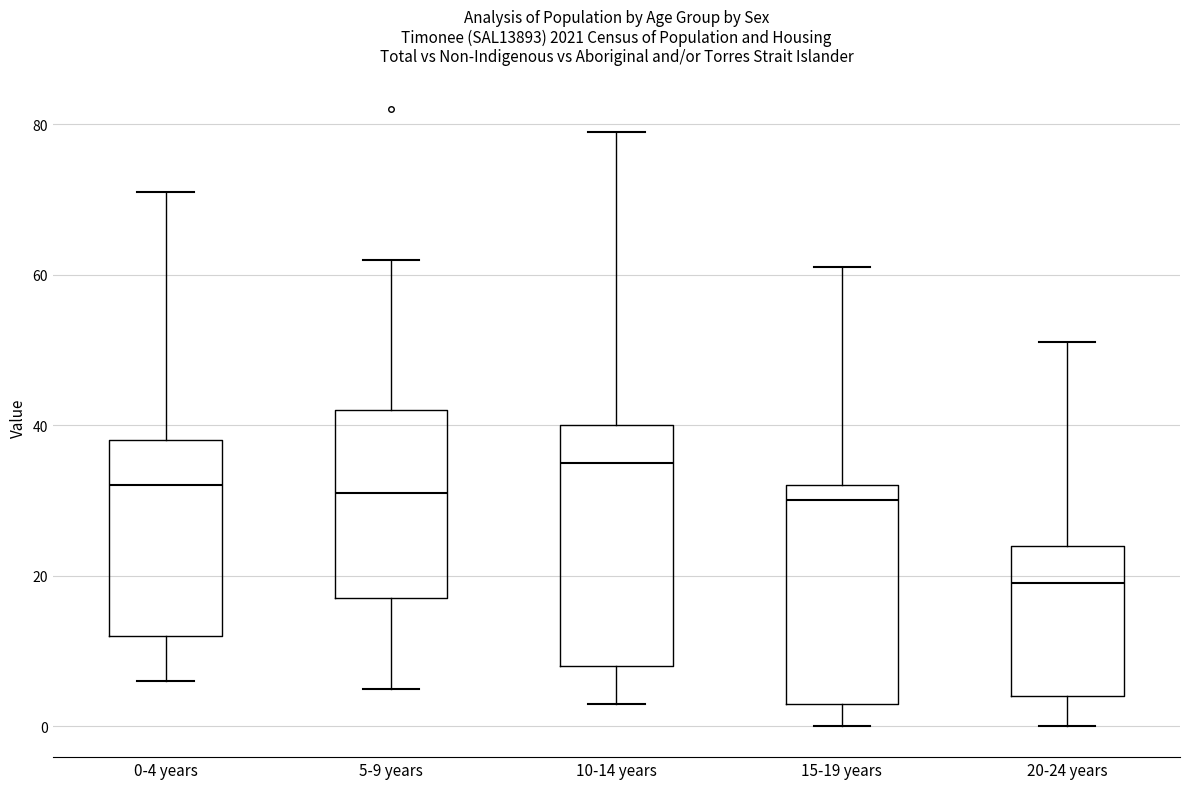

Which box is the tallest, from its lower edge to its upper edge?

10-14 years